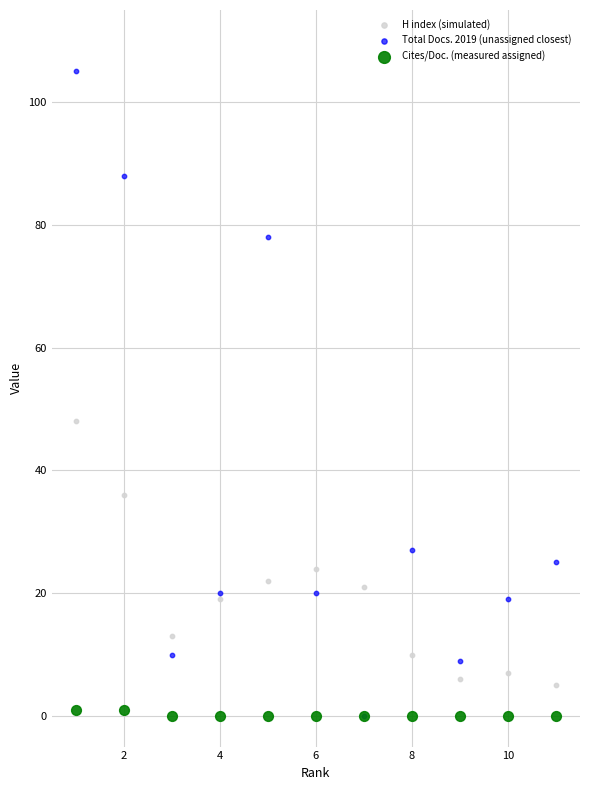

Which series has the largest Y range (max minus min)?

Total Docs. 2019 (unassigned closest)